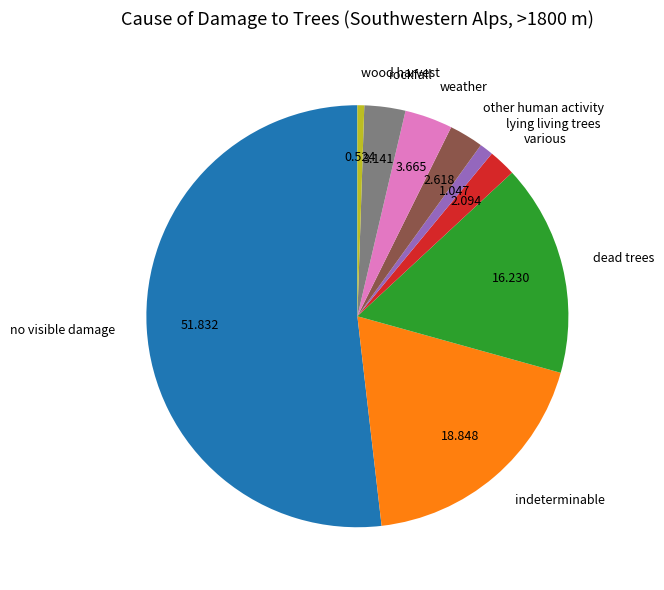

Is it true that lying living trees is 1% of the pie?

True